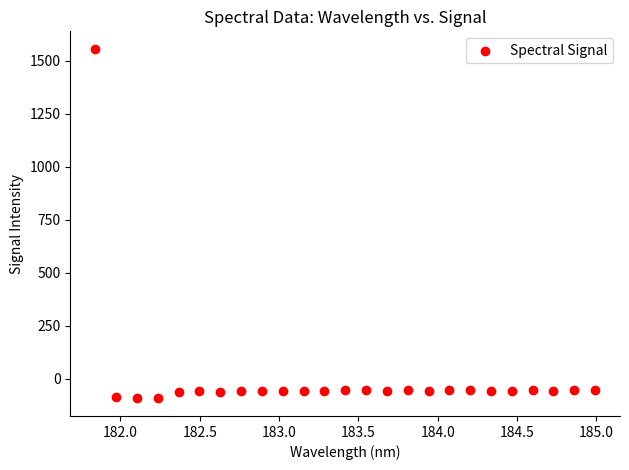

What is the range of X values (max minus min)?

3.1